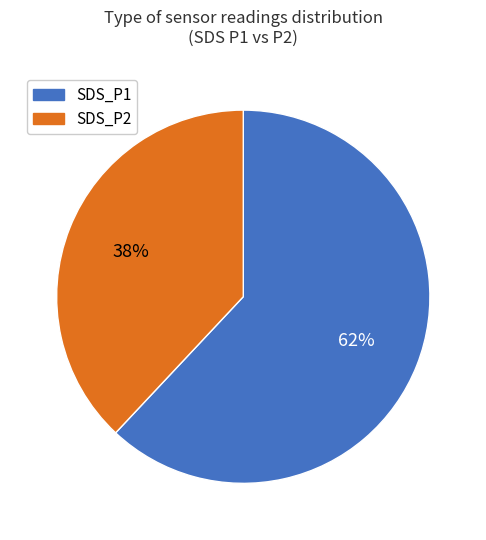

How many segments does this pie chart have?

2